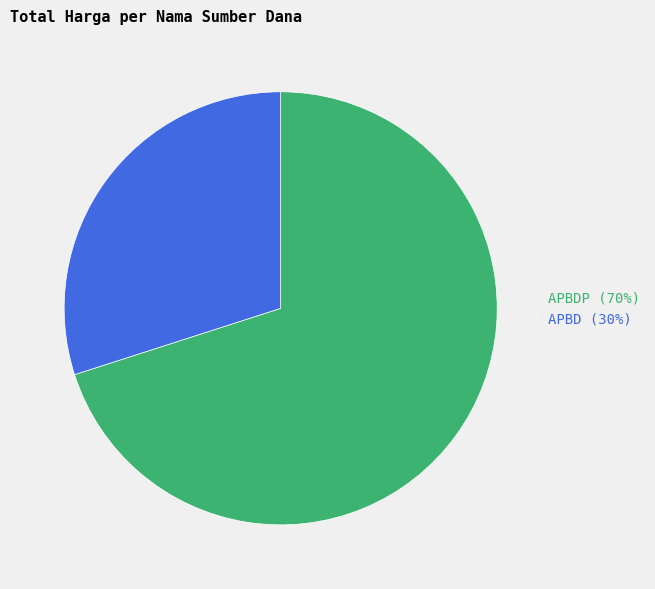

Rank the categories by value from lowest to highest.

APBD (30%), APBDP (70%)